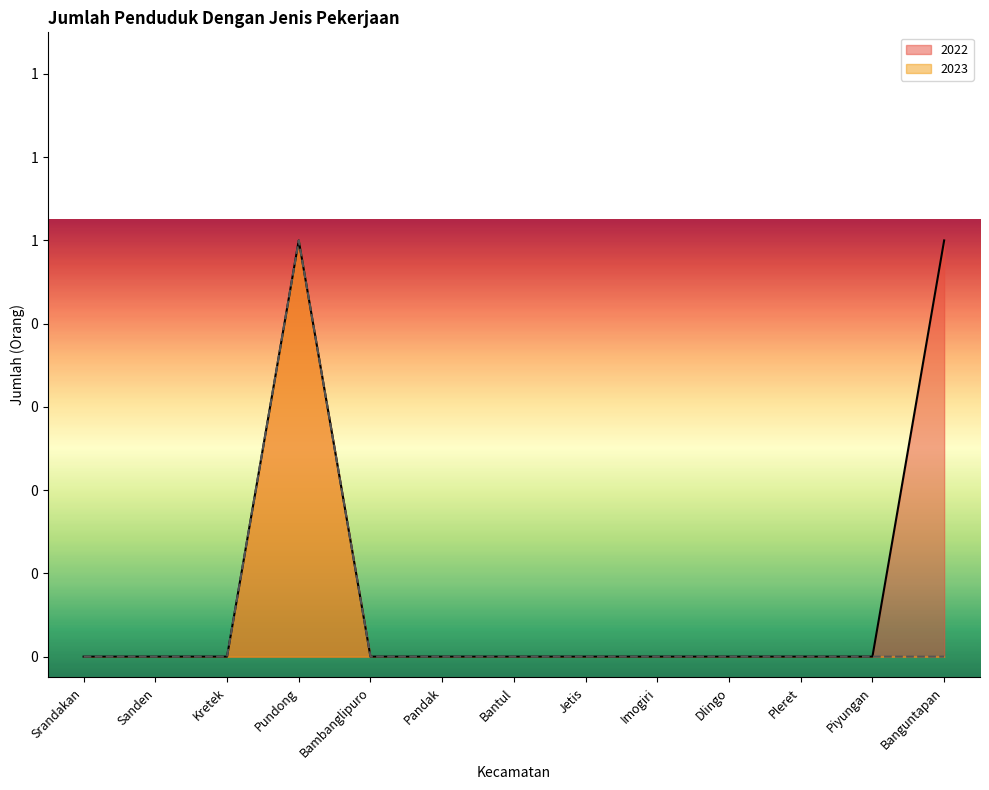

Is it true that 2022 equals 0 at Kretek?

True